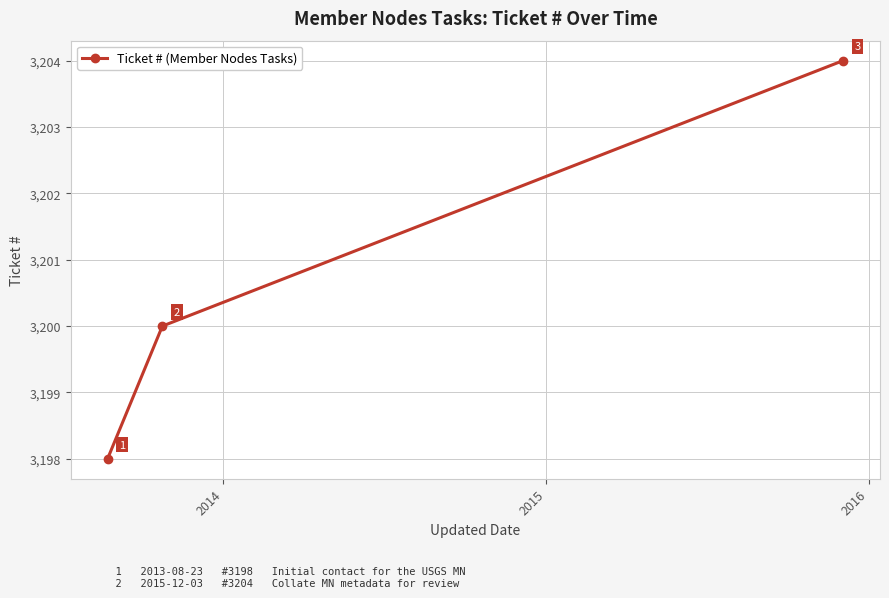

How many values are below 3200?

1